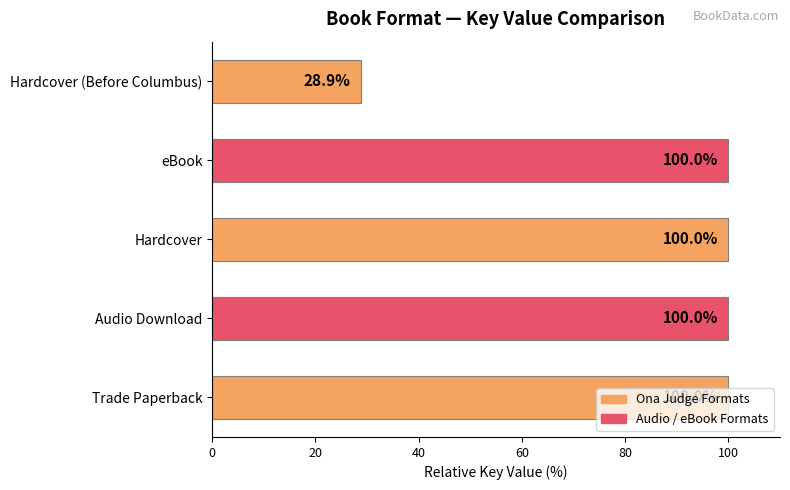

How many categories are shown in the chart?

5